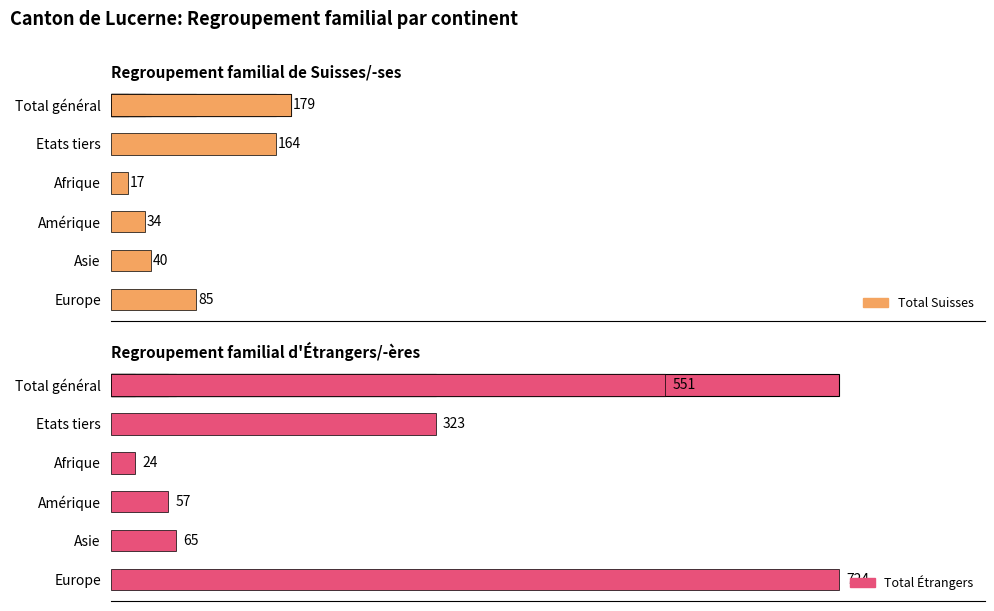

True or false: Total Étrangers has a value of 489 at 1.

False